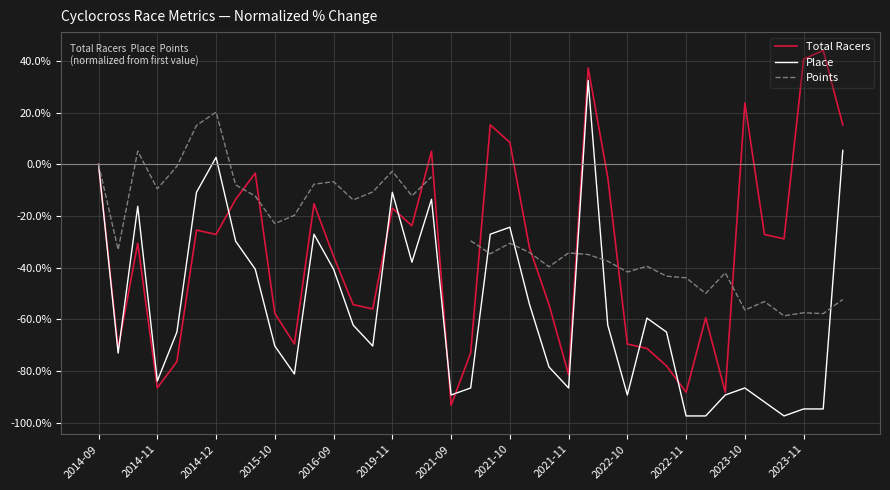

True or false: Points and Place intersect in this chart.

True